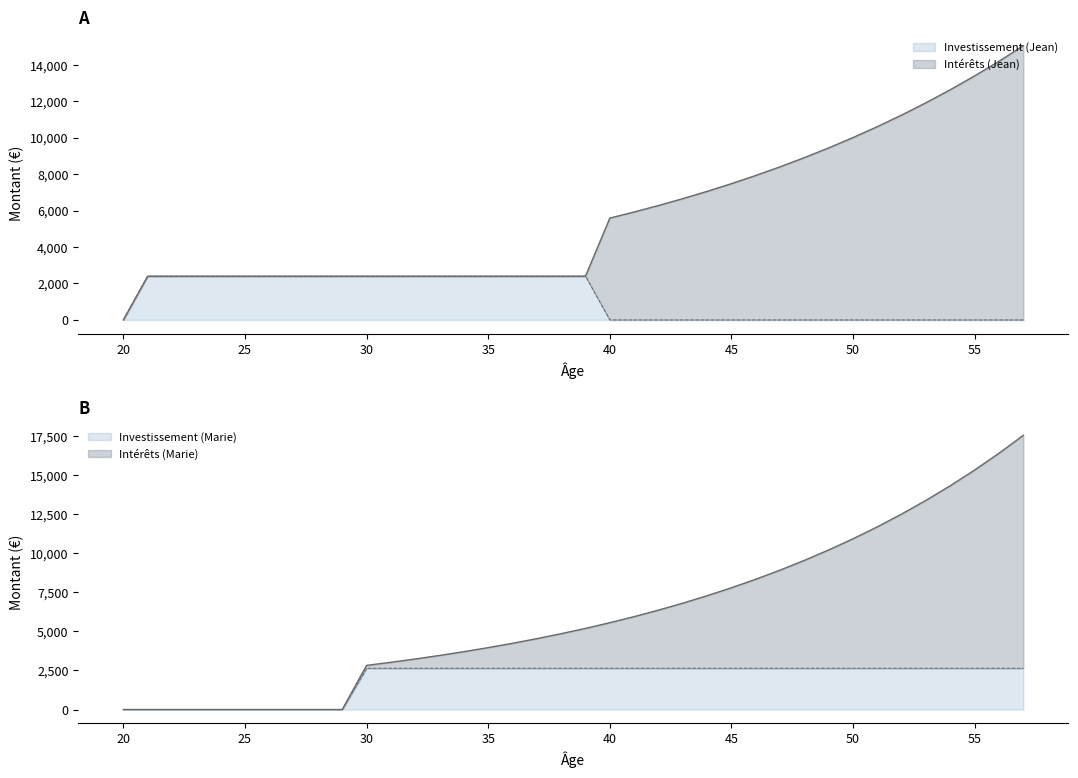

What is the difference between the Investissement (Marie) values at 26 and 33?

2640.0